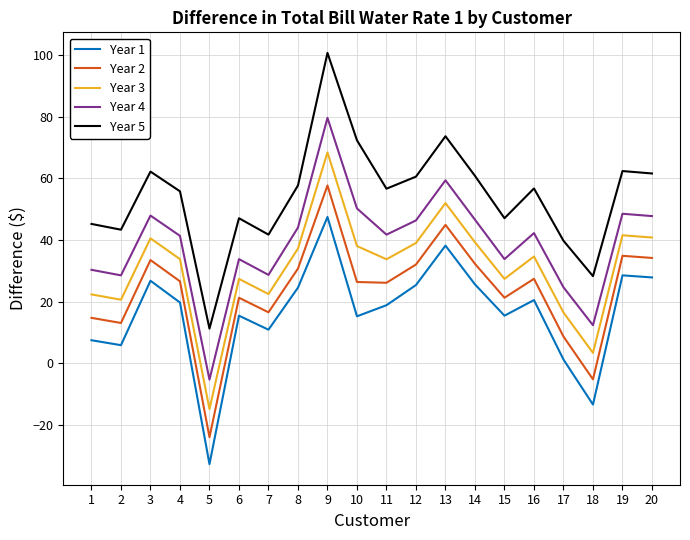

True or false: Year 1 and Year 2 cross at least once.

False